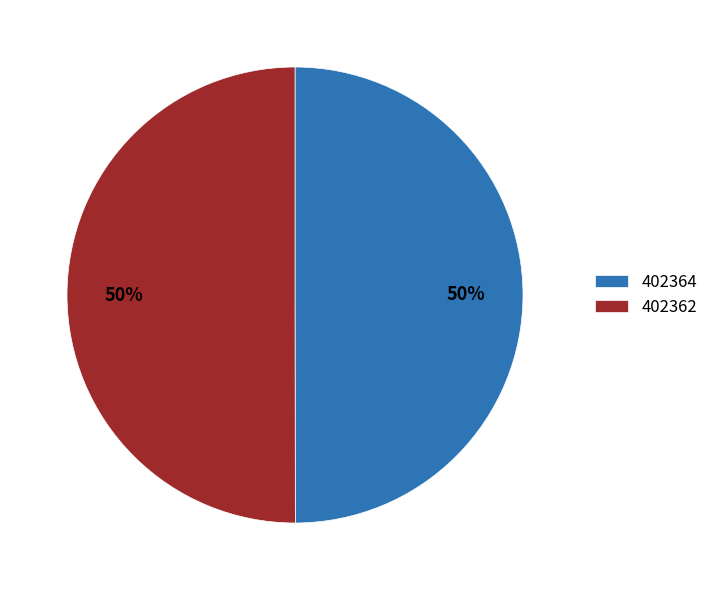

The 402364 slice represents 50% of the pie. True or false?

True